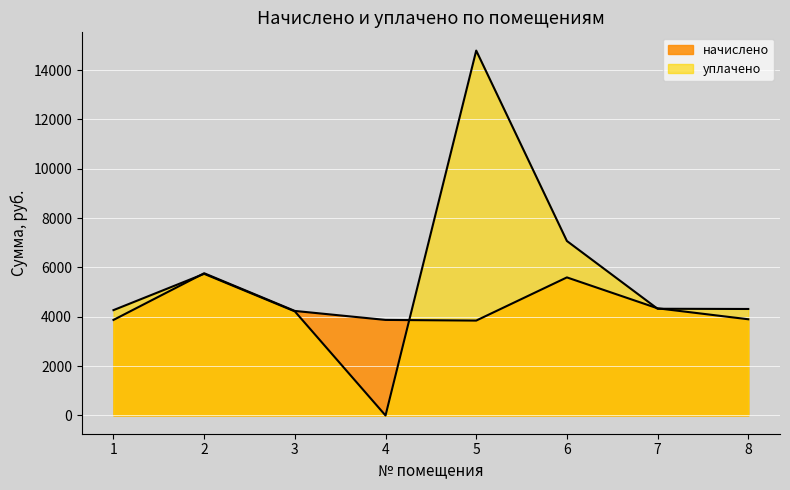

What is the value of the уплачено point at the 3rd from the left?

4219.1